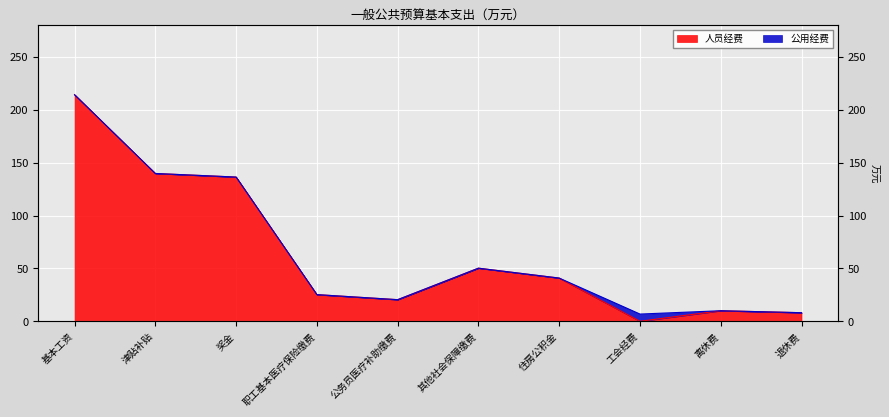

Approximately how many times larger is the value at 退休费 compared to 离休费?

0.8